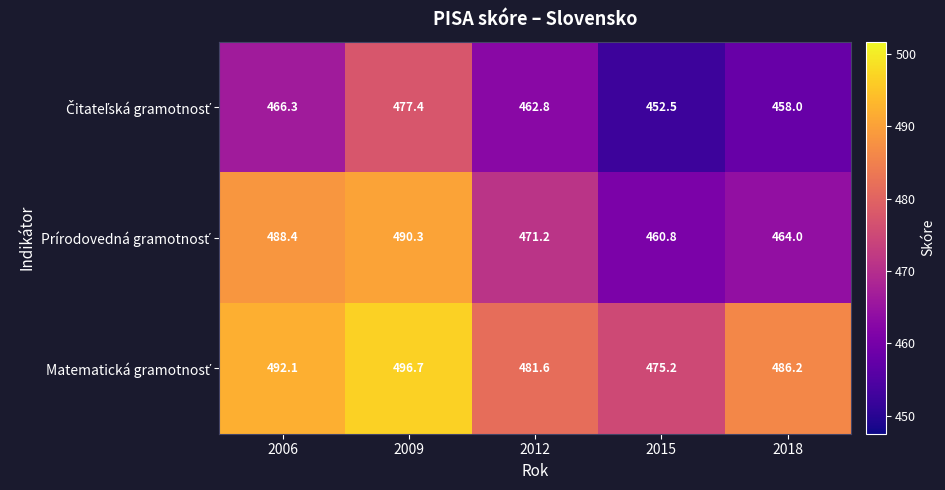

What is the total value across all series at 2018?

1408.2